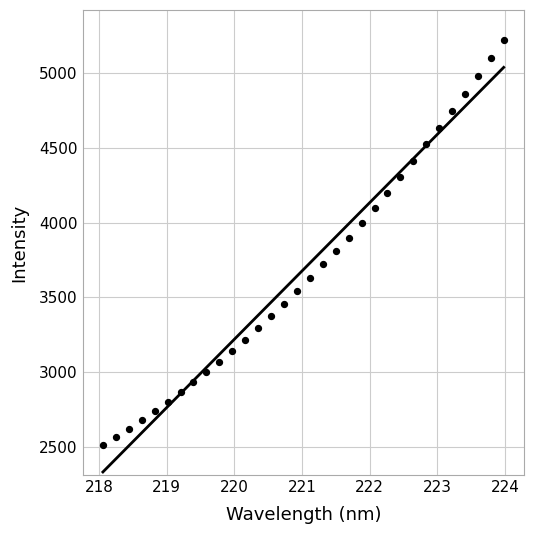

What is the range of Y values (max minus min)?

2712.1